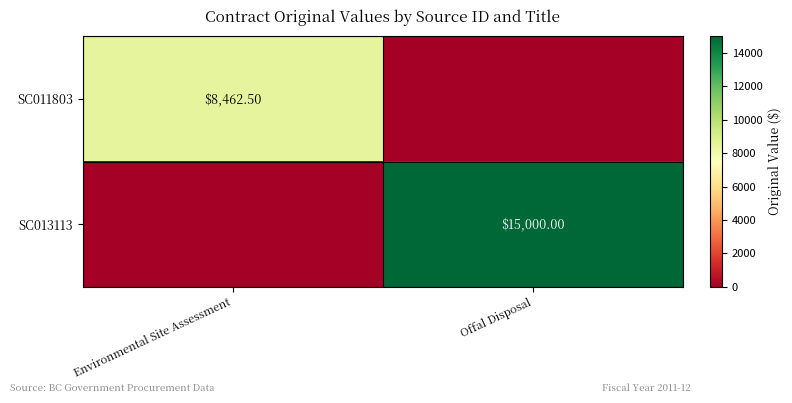

What is the difference between the SC013113 values at Offal Disposal and Environmental Site Assessment?

15000.0